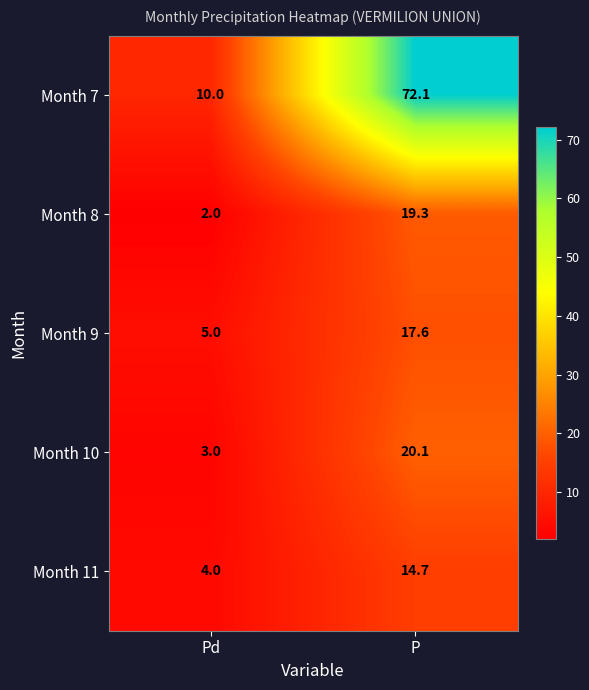

Reading right to left, list all the values displayed in this chart.

Month 7: 72.1	10.0
Month 8: 19.3	2.0
Month 9: 17.6	5.0
Month 10: 20.1	3.0
Month 11: 14.7	4.0